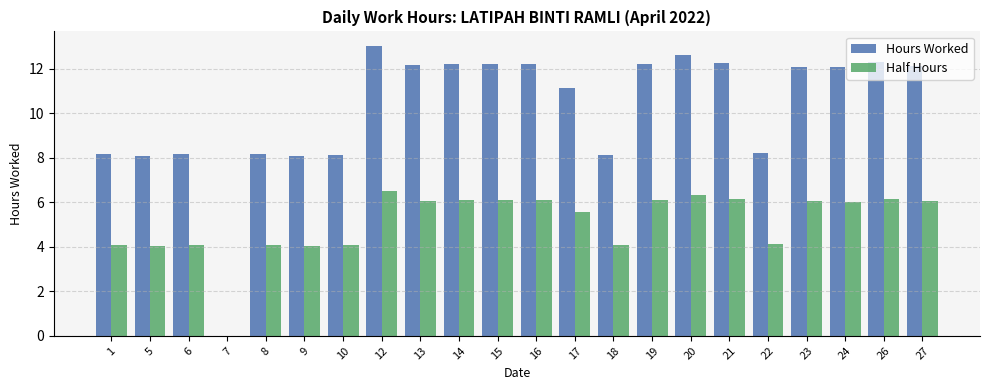

Is the value of Half Hours at 6 greater than the value of Hours Worked at 18?

No